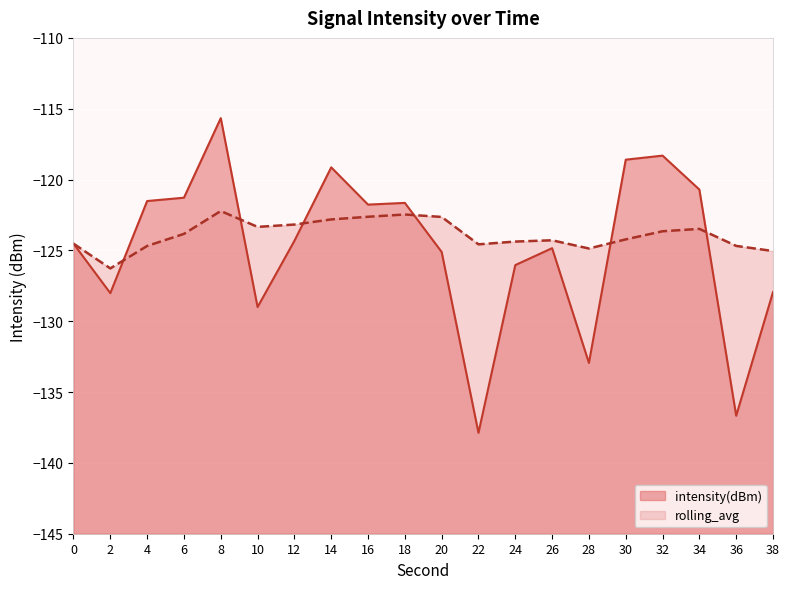

What is the difference between the highest and lowest values at 12?

1.2